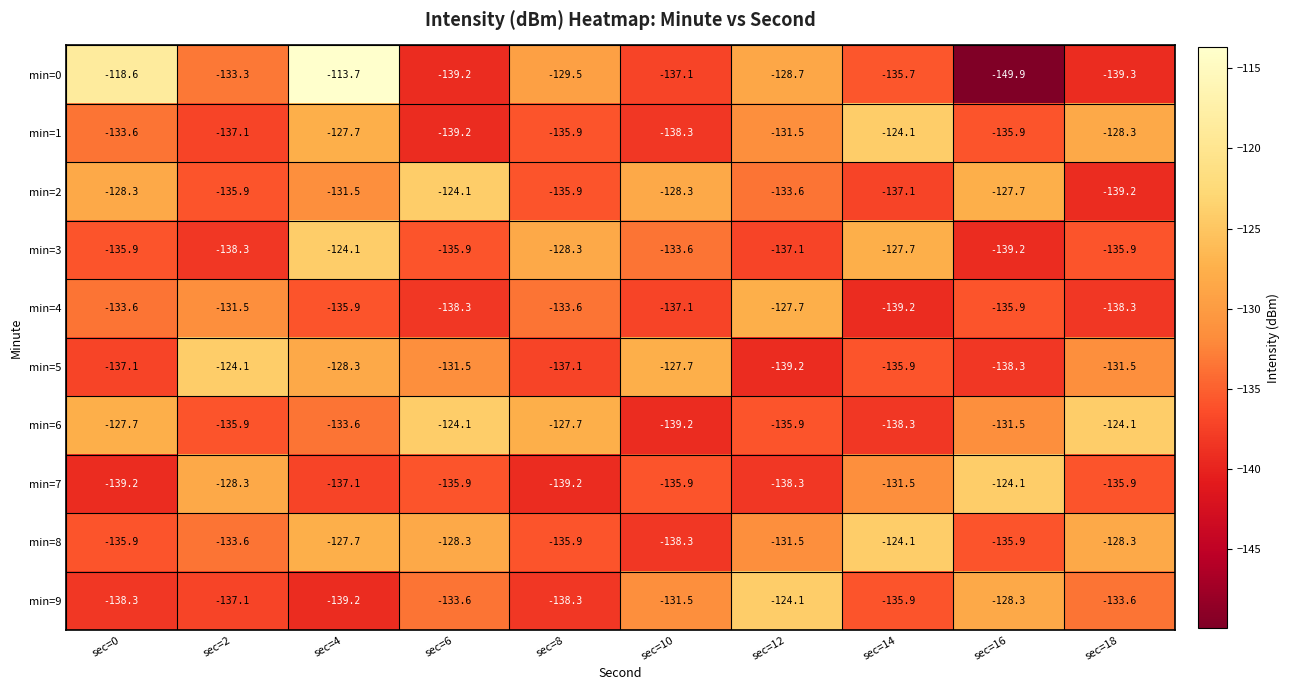

Count the number of categories in the chart.

10